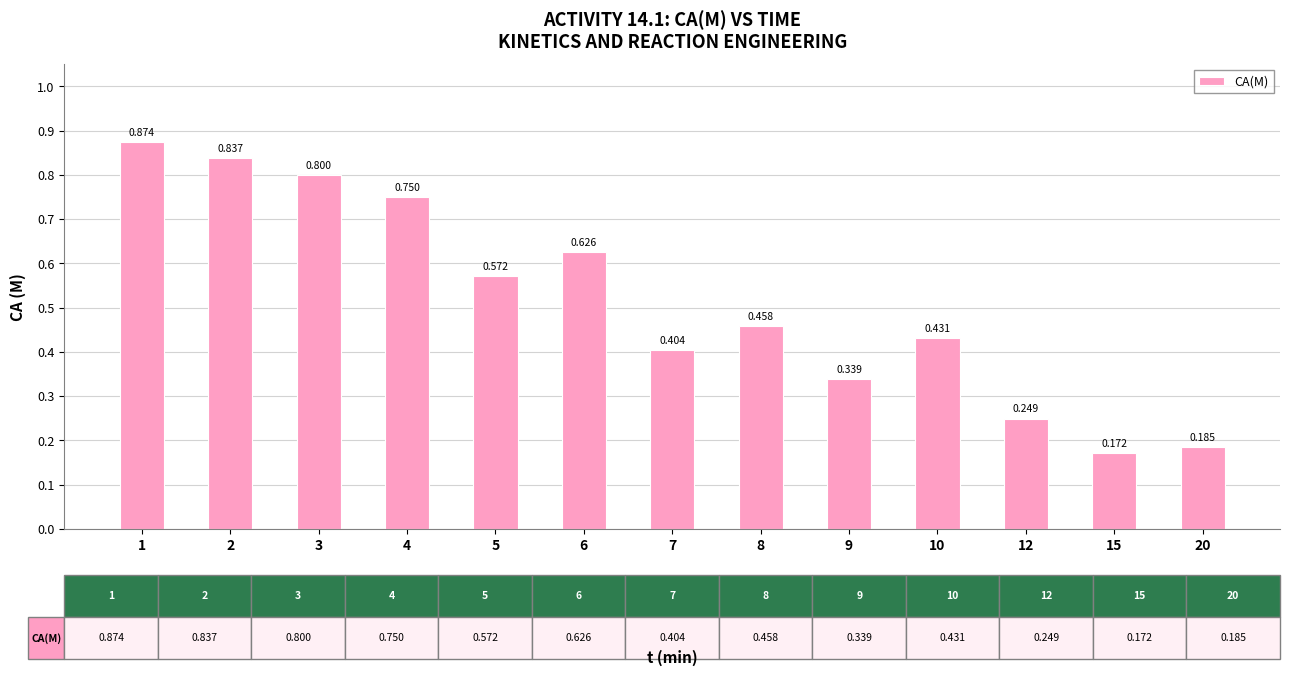

What is the difference between the second highest and second lowest values?

0.7